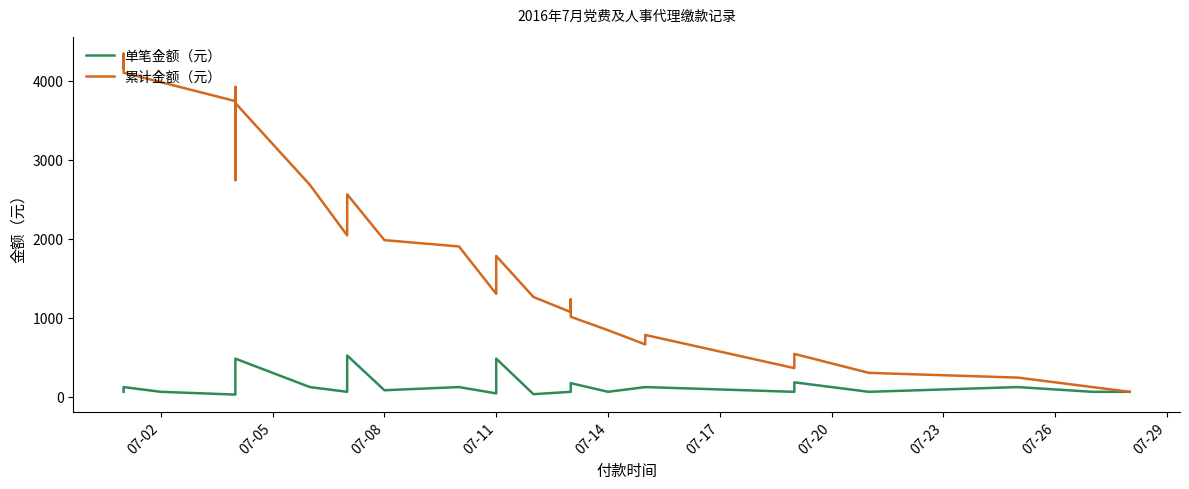

Reading left to right, list all the values displayed in this chart.

单笔金额（元）: 60	60	60	60	120	60	25	60	60	60	60	75	120	300	480	120	60	520	80	120	40	480	30	60	60	100	170	60	120	120	60	180	60	120	60	60
累计金额（元）: 4160	4220	4280	4340	4100	3980	3740	2740	3175	3235	3920	3115	3860	3040	3715	2680	2040	2560	1980	1900	1300	1780	1260	1070	1230	1170	1010	840	660	780	360	540	300	240	120	60